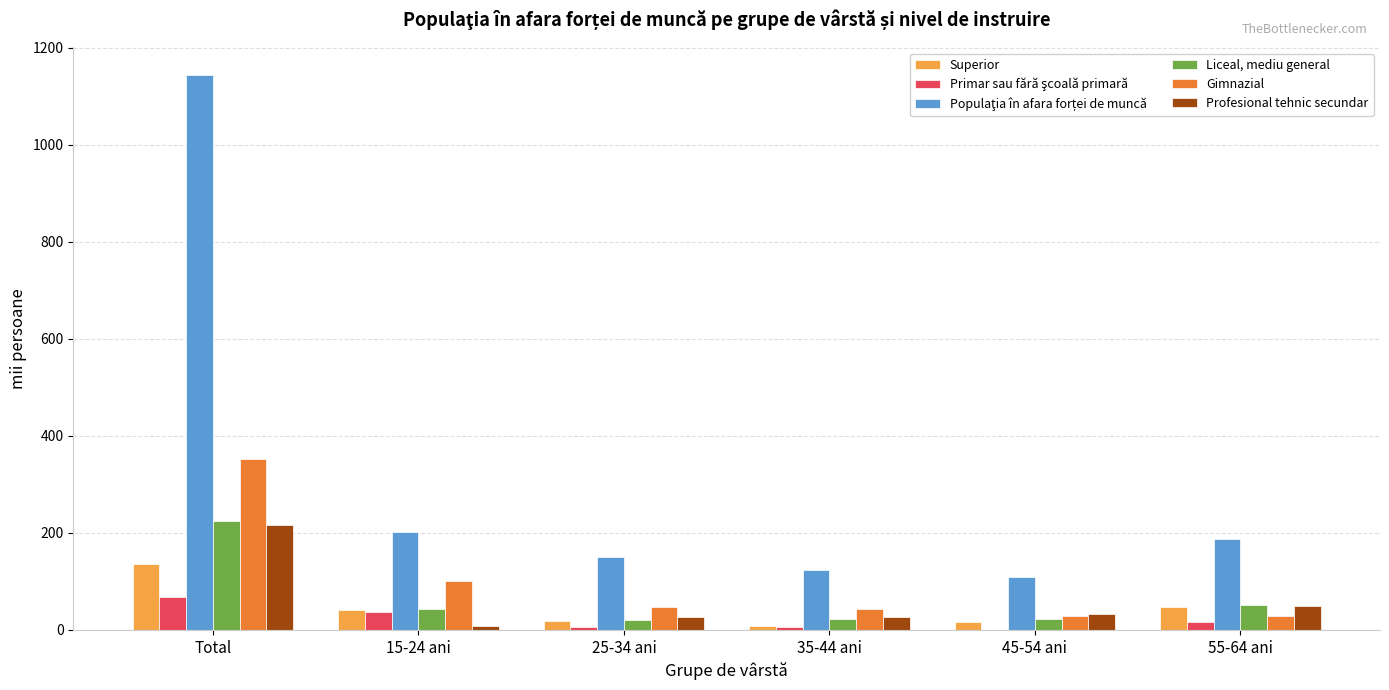

How many data points in Gimnazial are above 47?

3